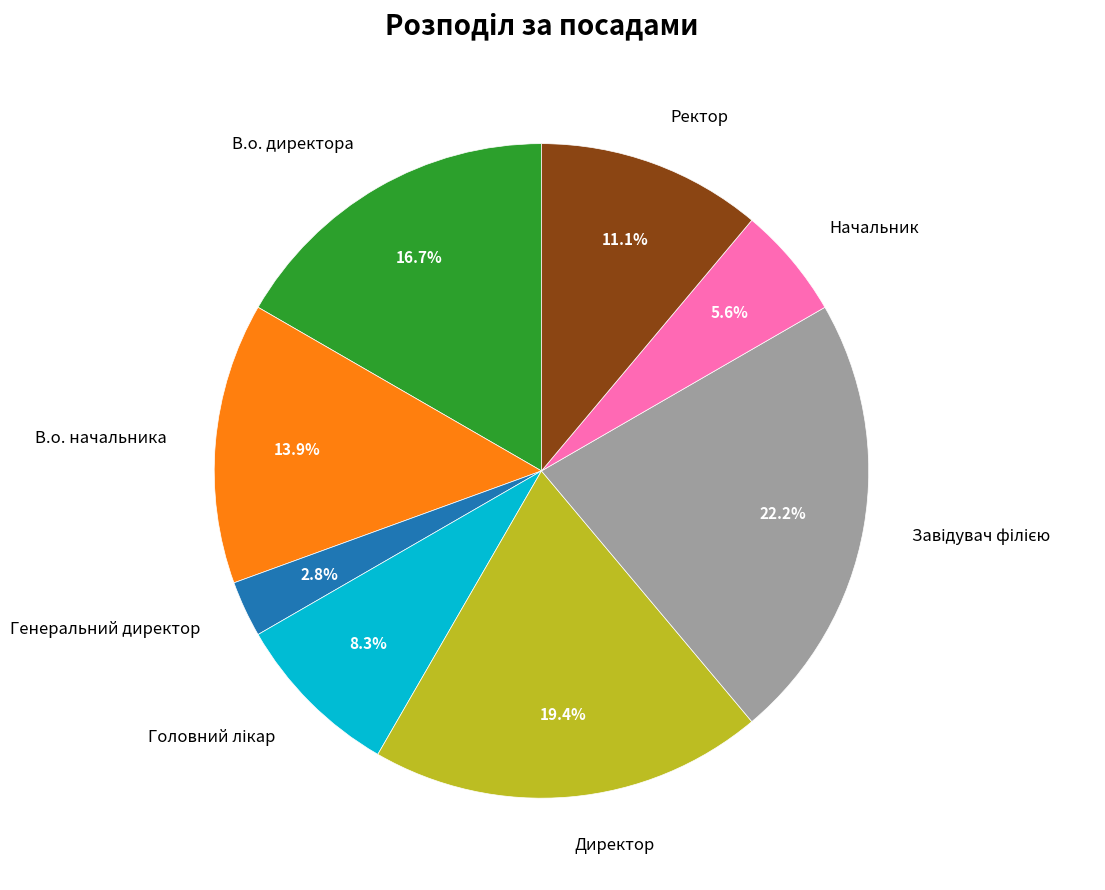

True or false: В.о. начальника accounts for 14% of the total.

True